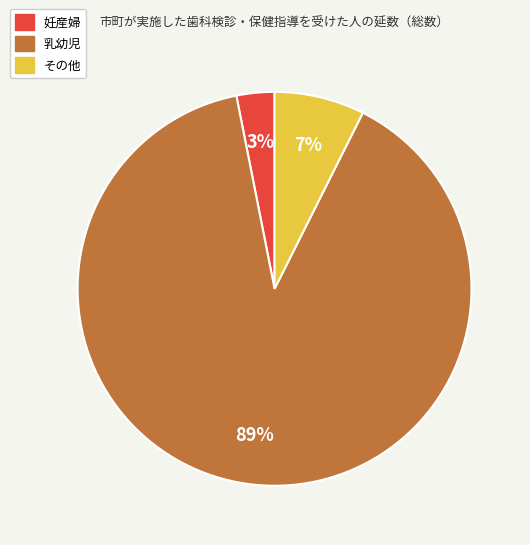

Approximately how many times larger is the value at 妊産婦 compared to その他?

0.4